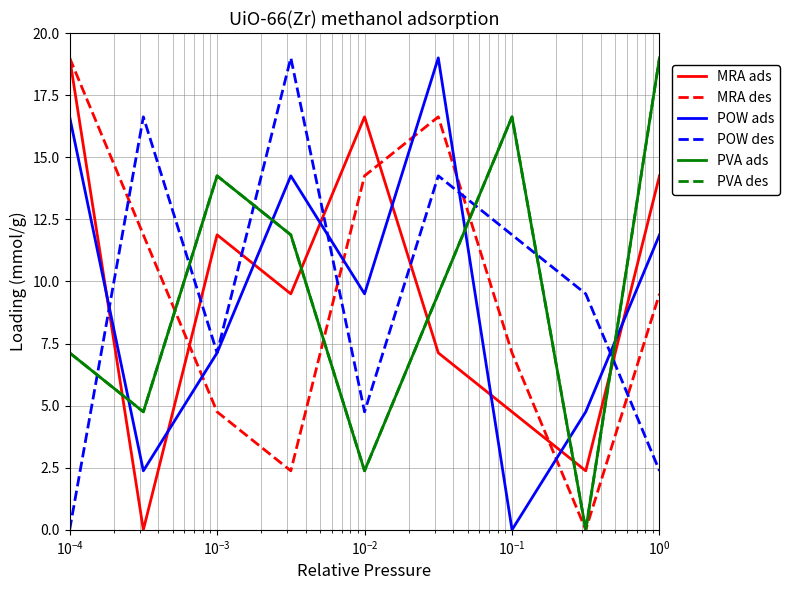

How many intersections are there between PVA ads and MRA ads?

5